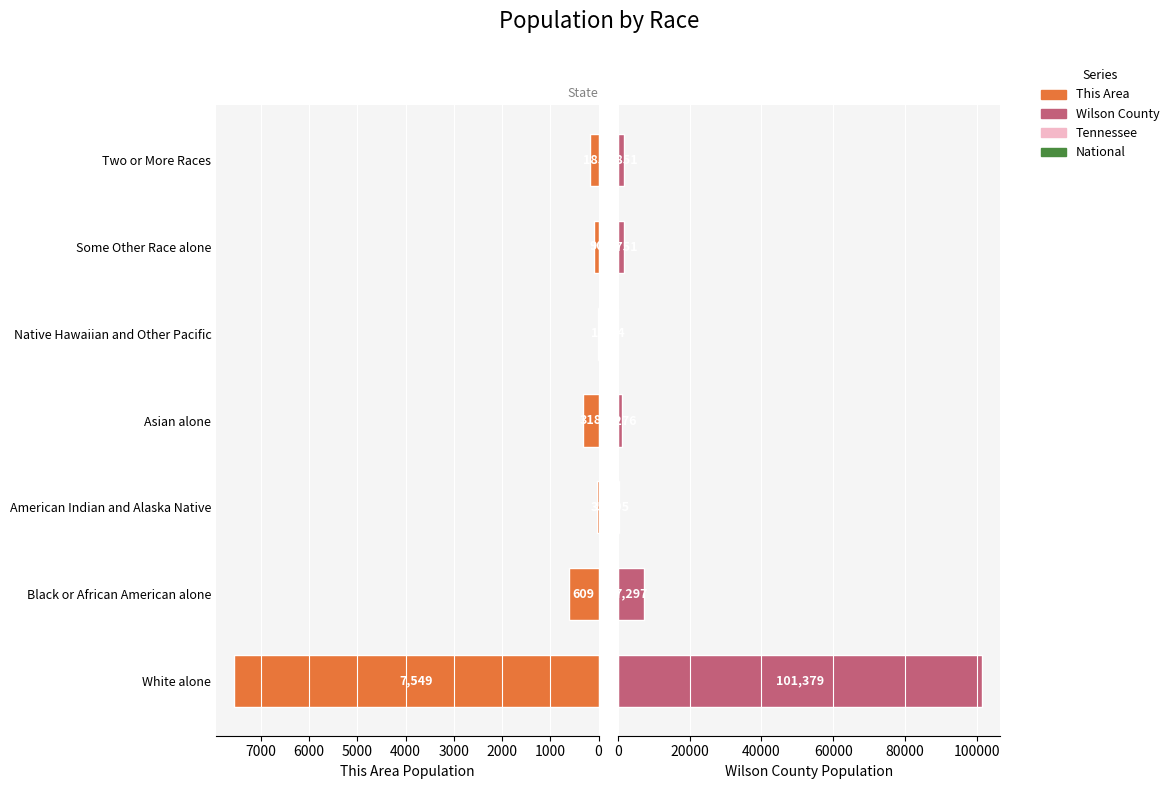

What is the value of the Wilson County bar at the 2nd from the left?

7297